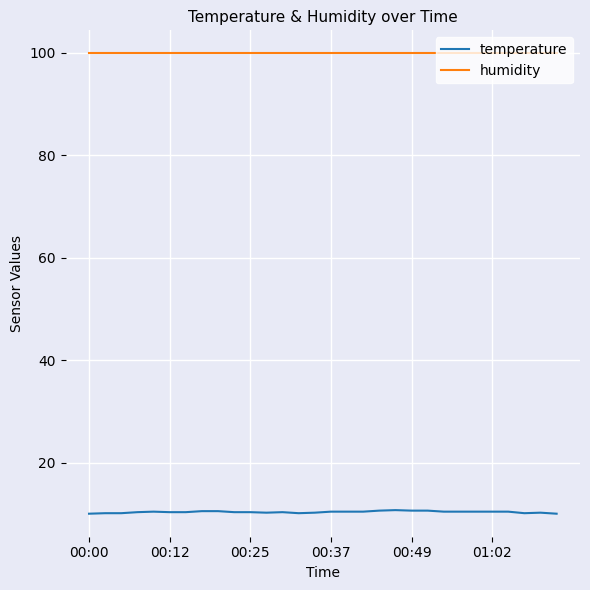

What is the maximum value shown in the chart?

99.9